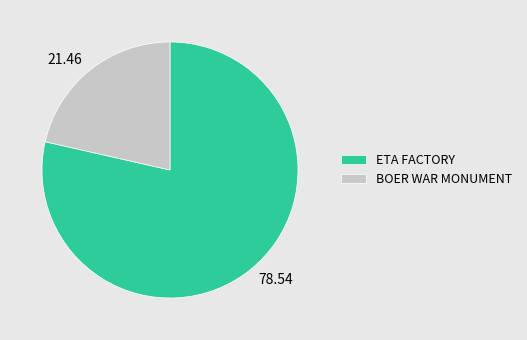

Rank the categories by value from highest to lowest.

ETA FACTORY, BOER WAR MONUMENT